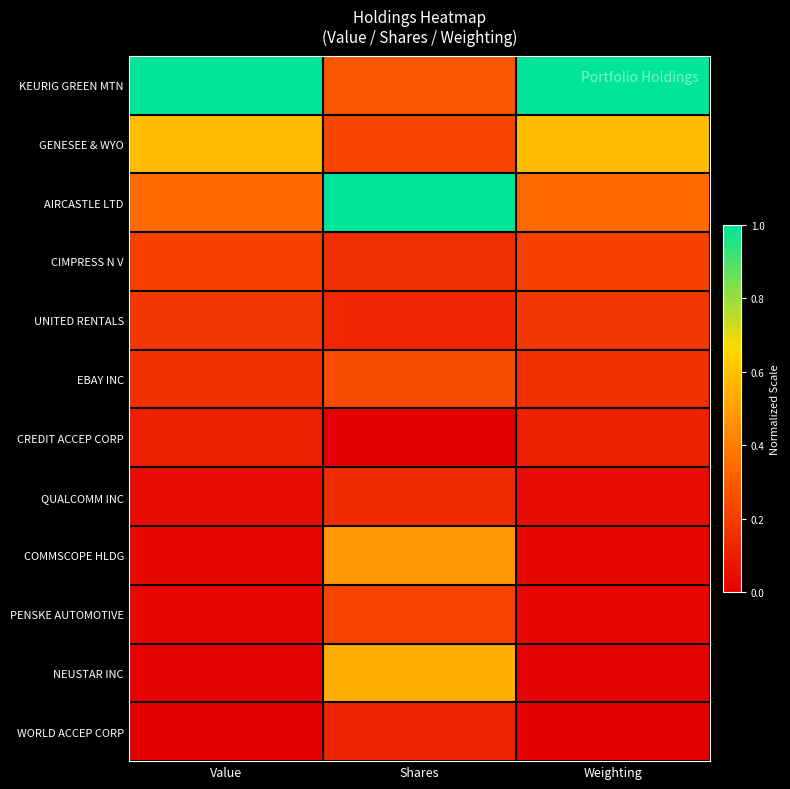

How many data points does each series have?

3